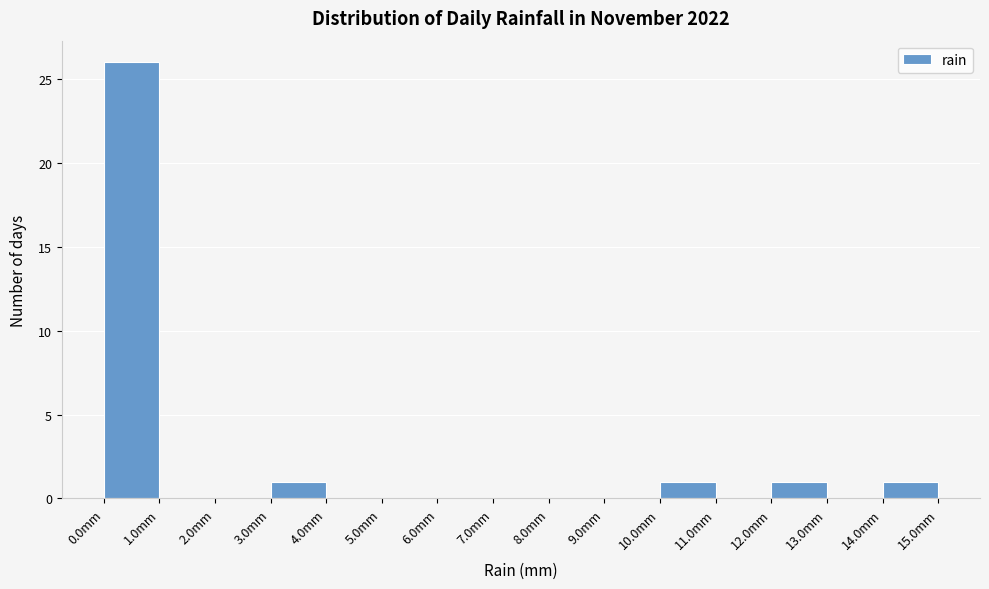

How tall is the bar that spans 10 to 11 on the x-axis? The values are not printed on the chart, so give them approximately, as read against the axis.

1